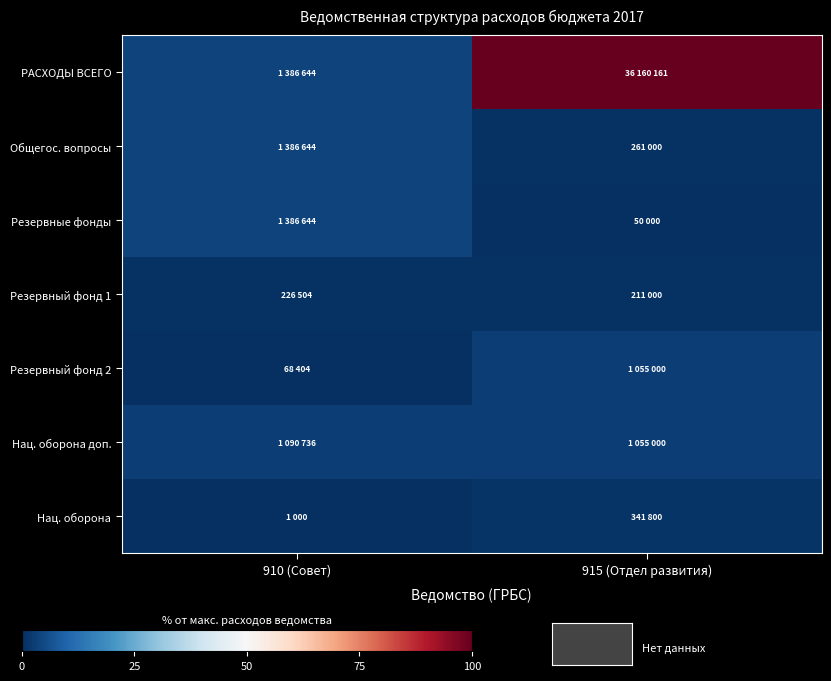

Which label corresponds to the smallest value in the chart?

910 (Совет)